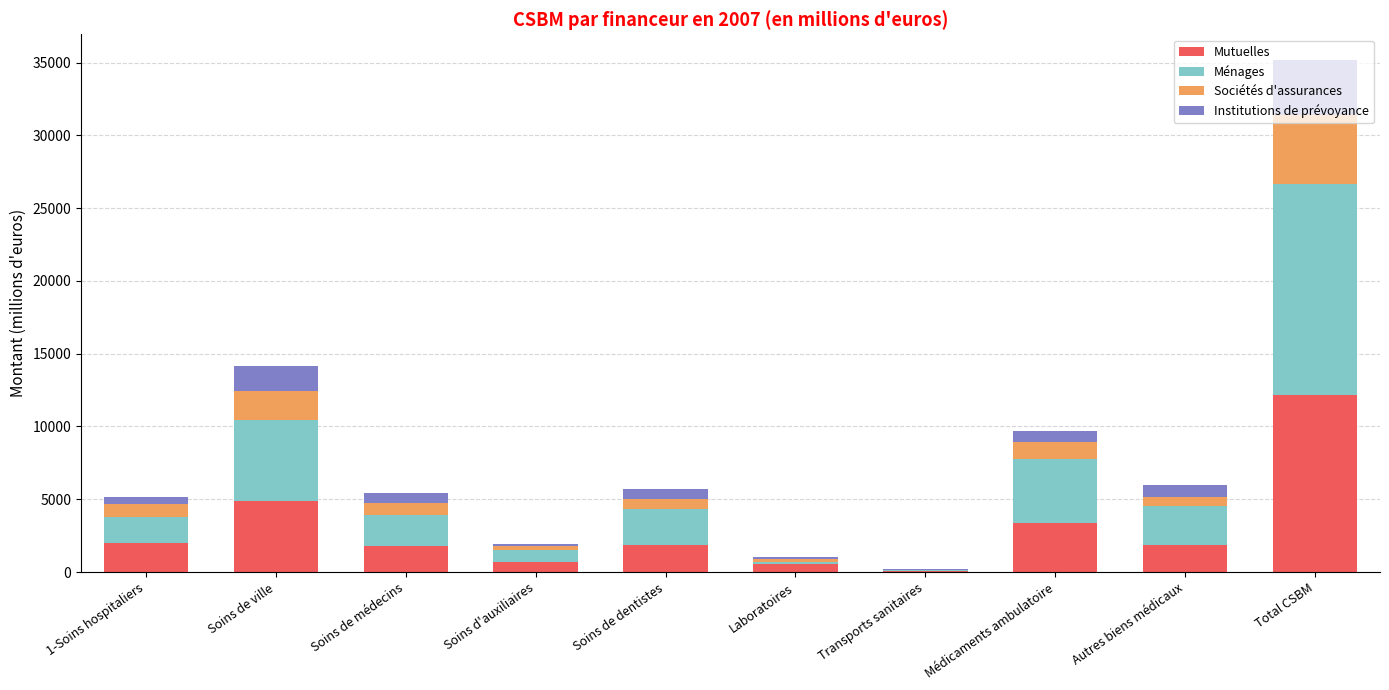

What is the maximum value for Mutuelles?

12191.3